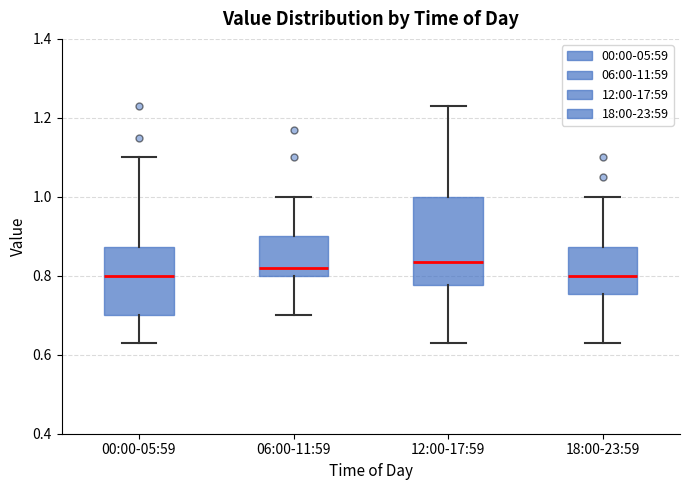

Reading left to right, transcribe this box plot: for each box, give where its median line is, the range the box spans, and where its two whiskers end, as read against the y-axis. The values are not printed on the chart, so give them approximately, as read against the axis.

00:00-05:59: median 0.80, box 0.70 to 0.88, whiskers 0.64 to 1.10
06:00-11:59: median 0.82, box 0.80 to 0.90, whiskers 0.70 to 1.00
12:00-17:59: median 0.84, box 0.78 to 1.00, whiskers 0.64 to 1.24
18:00-23:59: median 0.80, box 0.76 to 0.88, whiskers 0.64 to 1.00